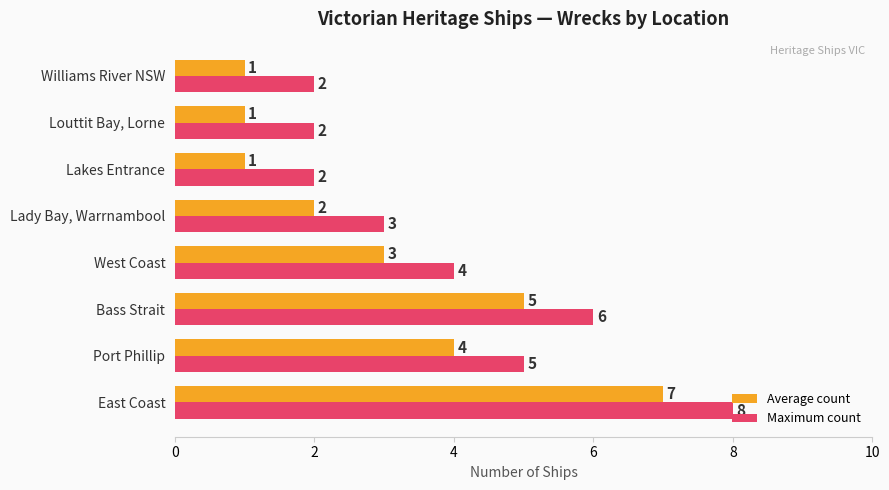

What is the difference between the second highest and minimum values in the Maximum count series?

4